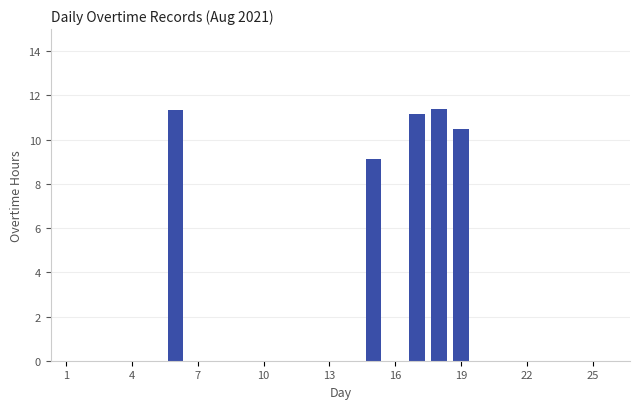

What is the sum of all values?

53.5